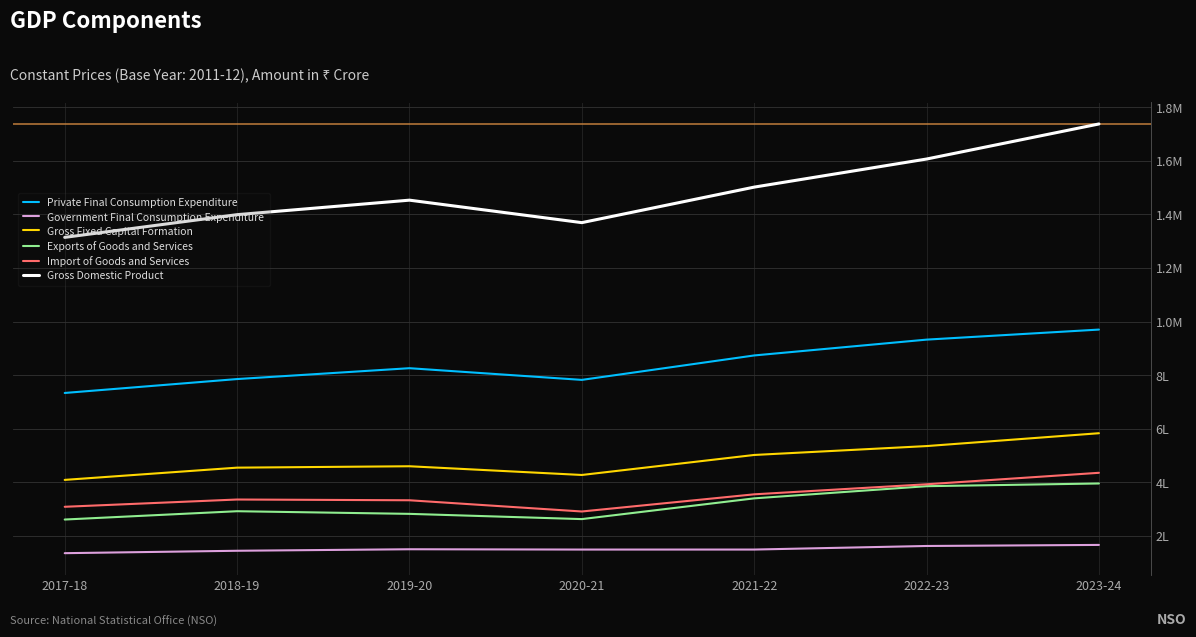

The value of Gross Domestic Product at 2021-22 is 8068285. True or false?

False